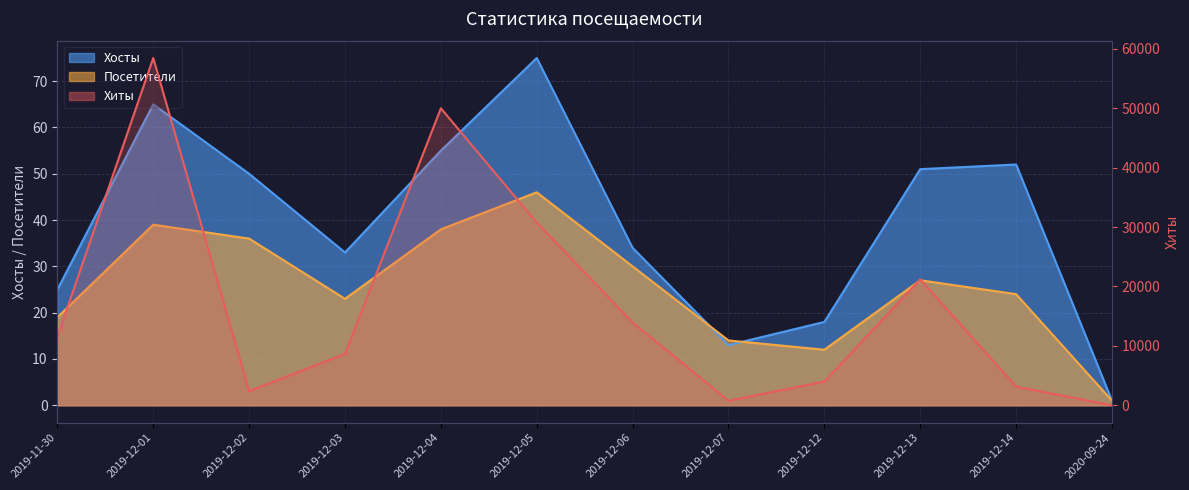

Is it true that Хиты equals 3140 at 2019-12-14?

True